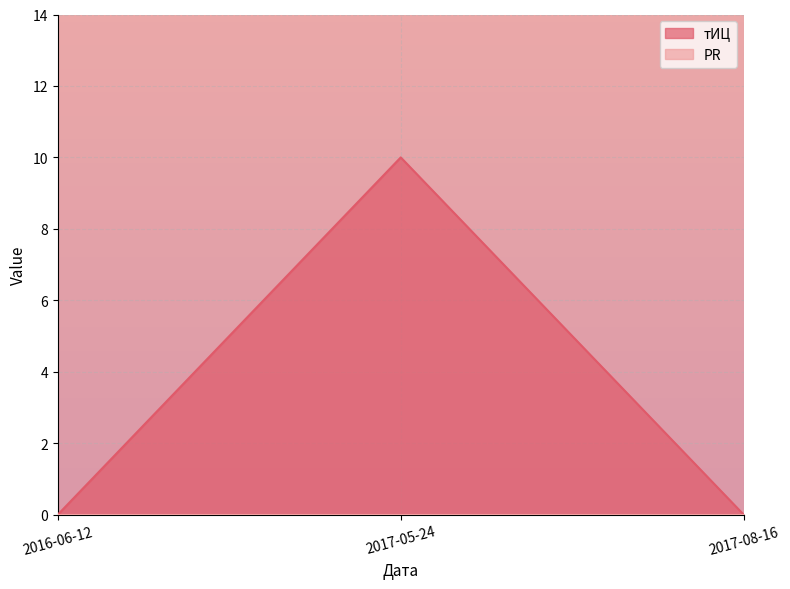

What is the highest value of the тИЦ series?

10